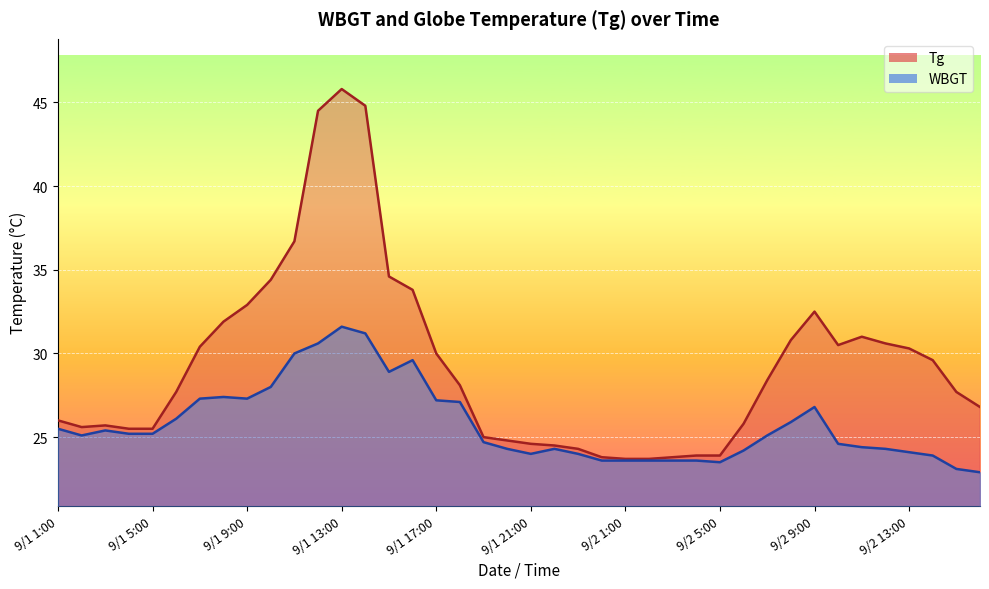

Which label corresponds to the largest value in the chart?

9/1 13:00